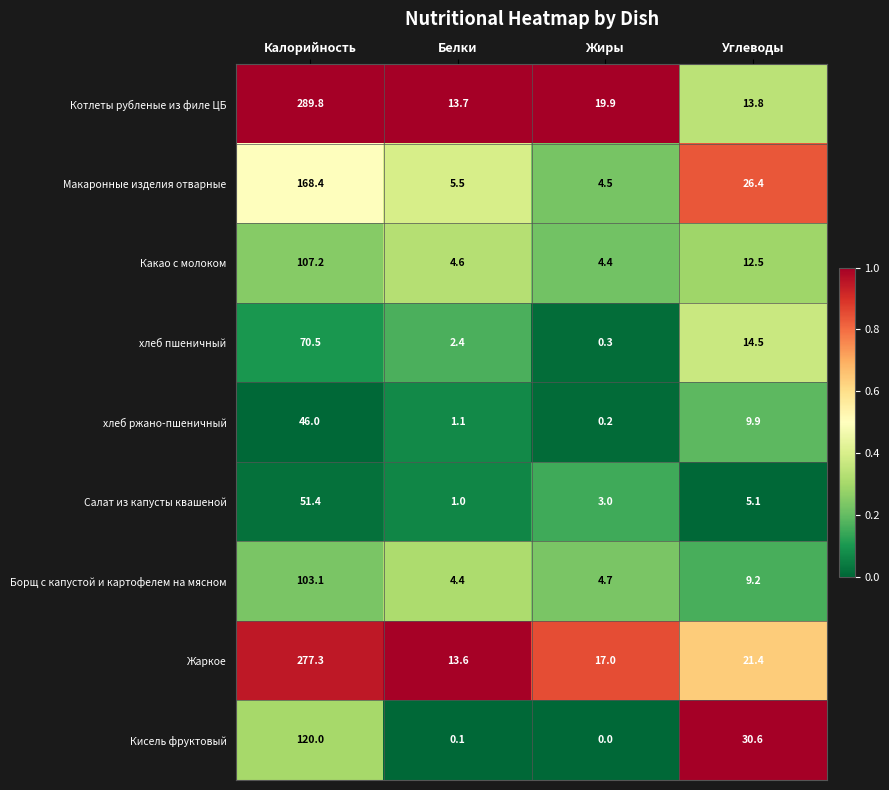

At which category does the chart reach its peak across all series?

Калорийность